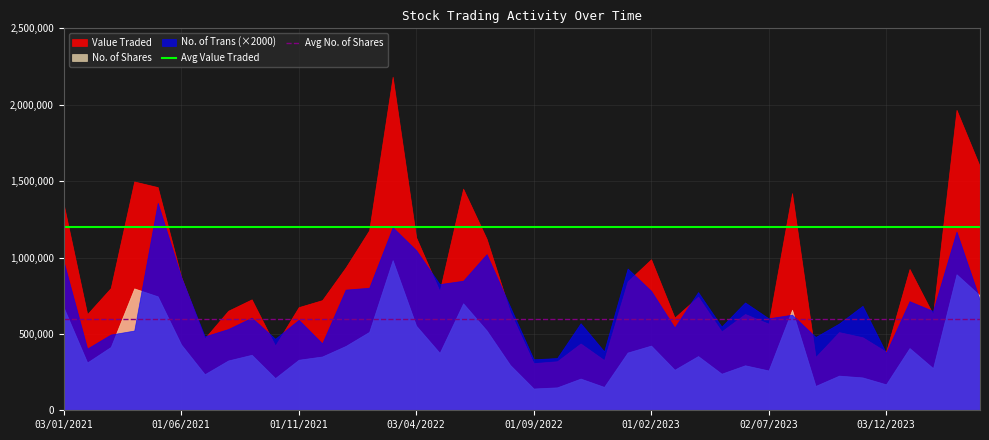

What is the minimum value for Avg Value Traded?

1200000